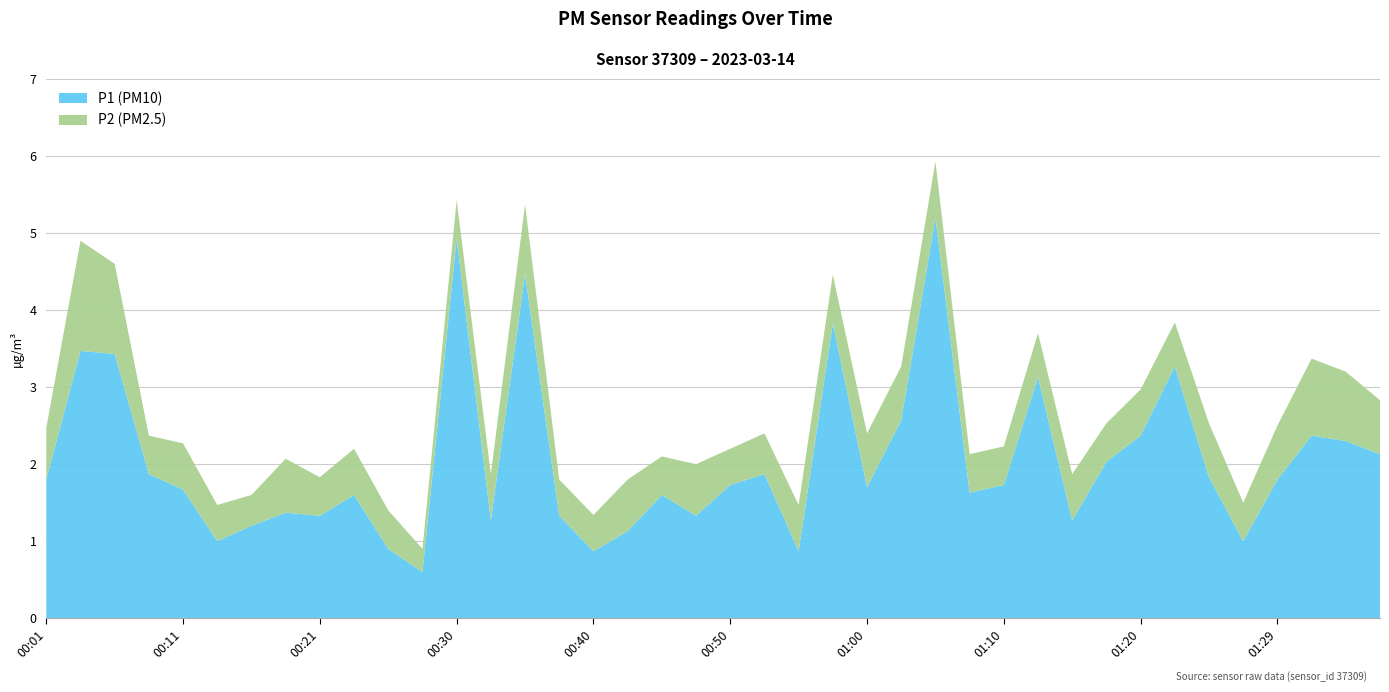

Reading left to right, extract all data points from this chart.

P1: 1.8	3.5	3.4	1.9	1.7	1.0	1.2	1.4	1.3	1.6	0.9	0.6	4.9	1.3	4.5	1.3	0.9	1.1	1.6	1.3	1.7	1.9	0.9	3.8	1.7	2.6	5.2	1.6	1.7	3.1	1.3	2.0	2.4	3.3	1.8	1.0	1.8	2.4	2.3	2.1
P2: 0.7	1.4	1.2	0.5	0.6	0.5	0.4	0.7	0.5	0.6	0.5	0.3	0.5	0.6	0.9	0.5	0.5	0.7	0.5	0.7	0.5	0.5	0.6	0.6	0.7	0.7	0.7	0.5	0.5	0.6	0.6	0.5	0.6	0.6	0.7	0.5	0.7	1.0	0.9	0.7